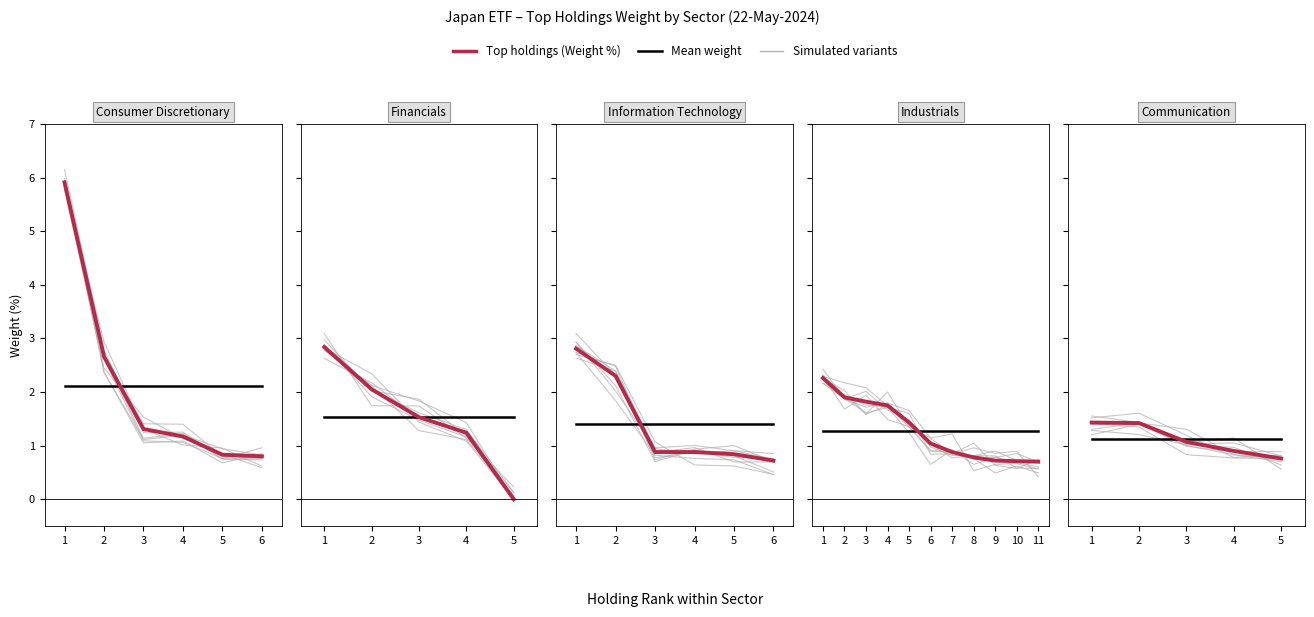

At which category does the chart reach its minimum across all series?

6